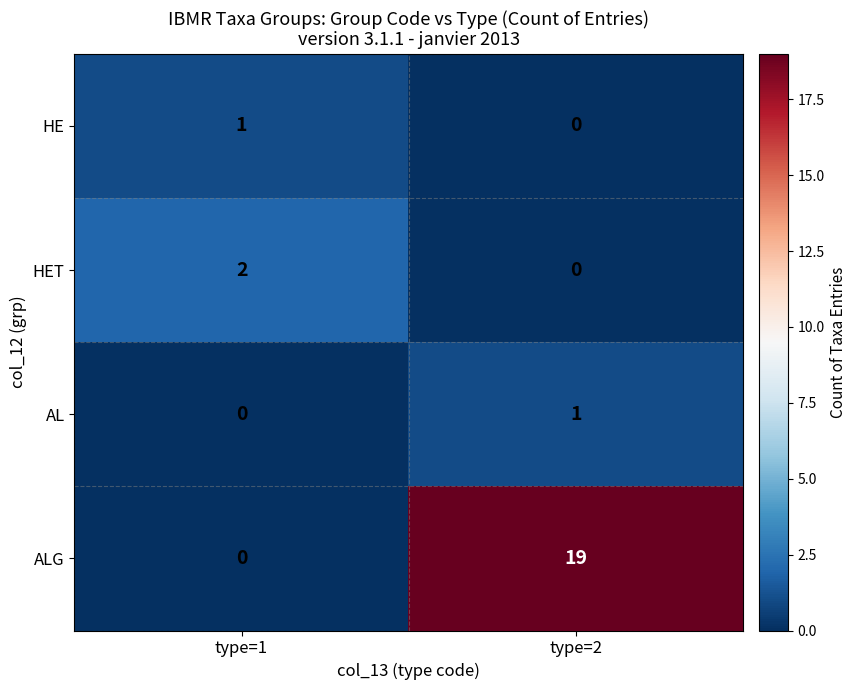

The HET series shows 0 at type=2. True or false?

True